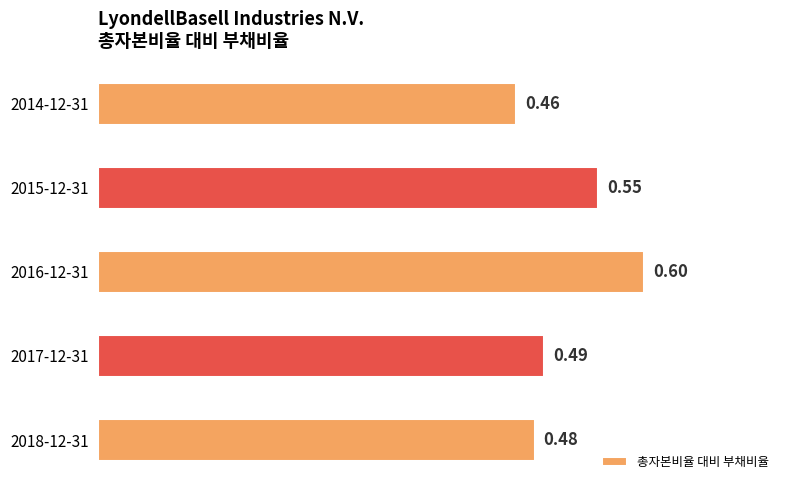

Which has a higher value, 2017-12-31 or 2014-12-31?

2017-12-31